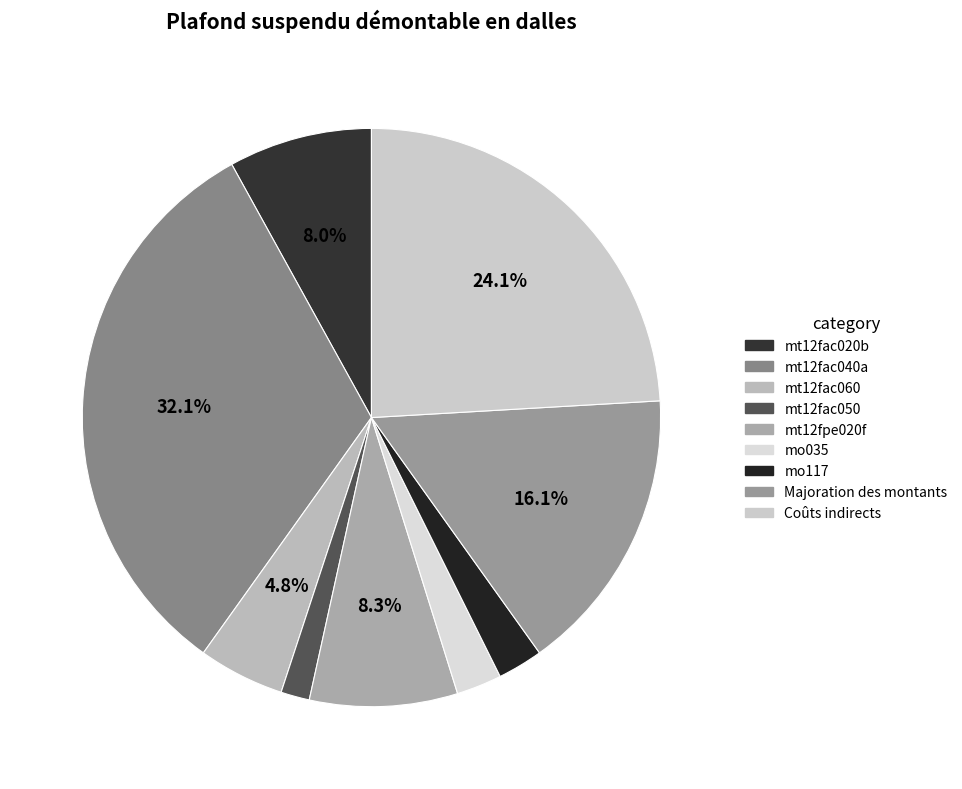

Is there a majority slice in this chart?

No